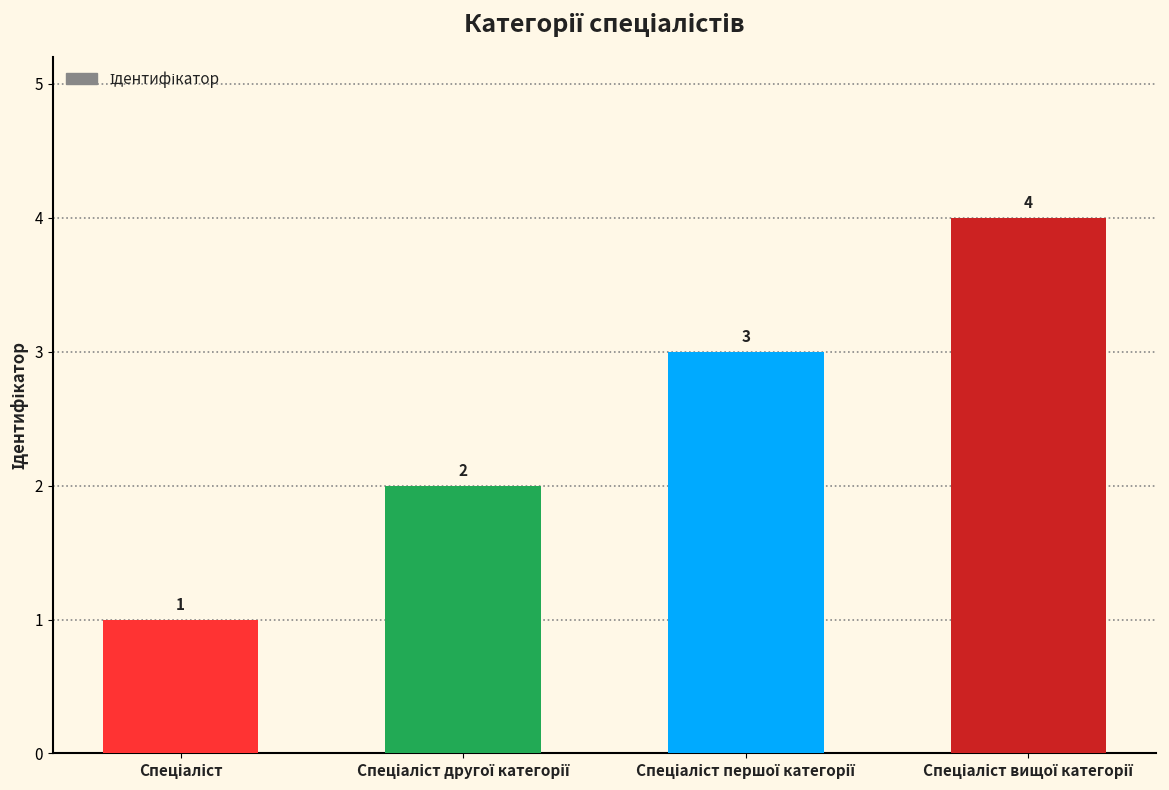

Count the number of categories in the chart.

4